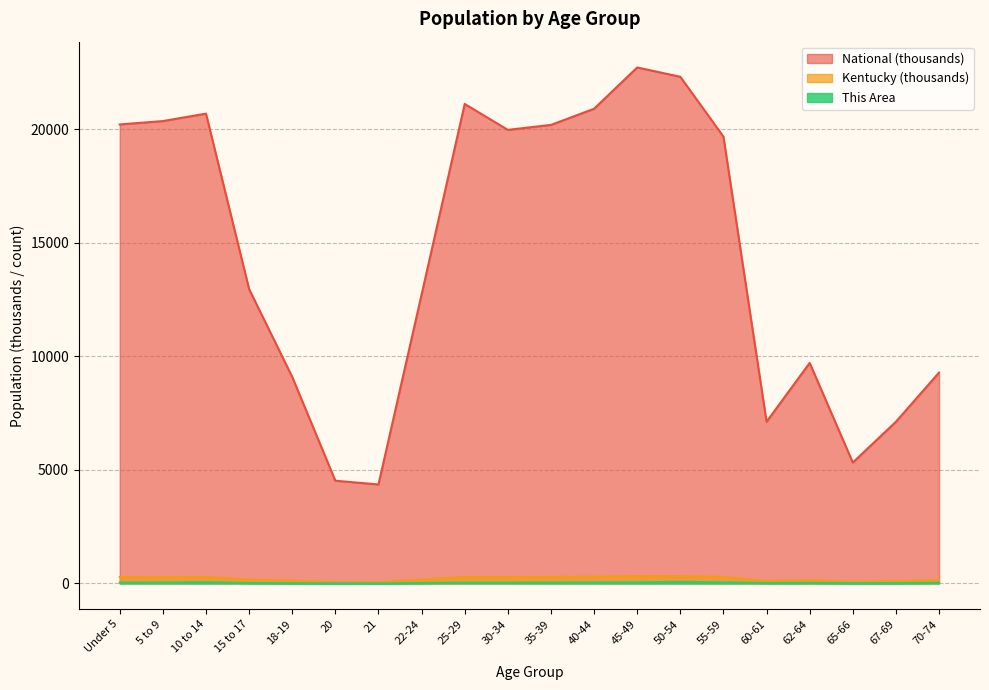

Which series has the widest spread of values?

National (thousands)